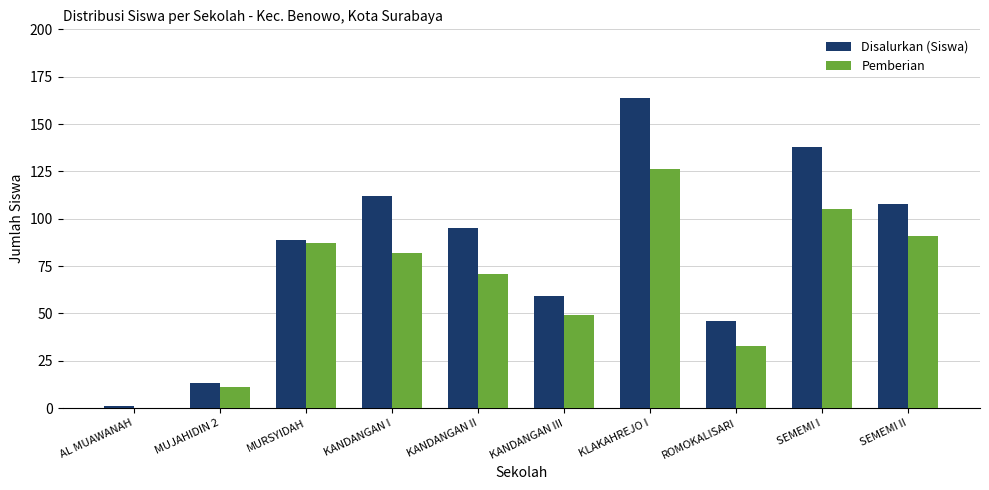

Is the value of Disalurkan (Siswa) at KANDANGAN II greater than the value of Pemberian at KANDANGAN I?

Yes